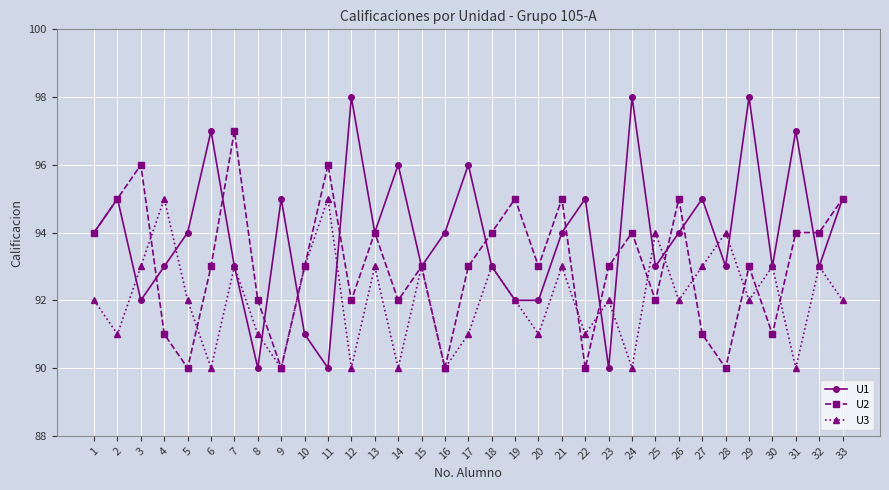

The value of U2 at 15 is 151. True or false?

False